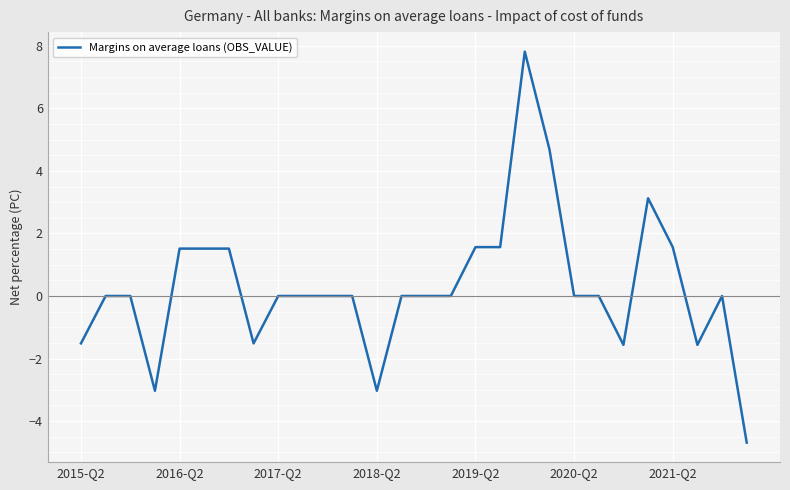

Is this an area chart (filled region under the line)?

No